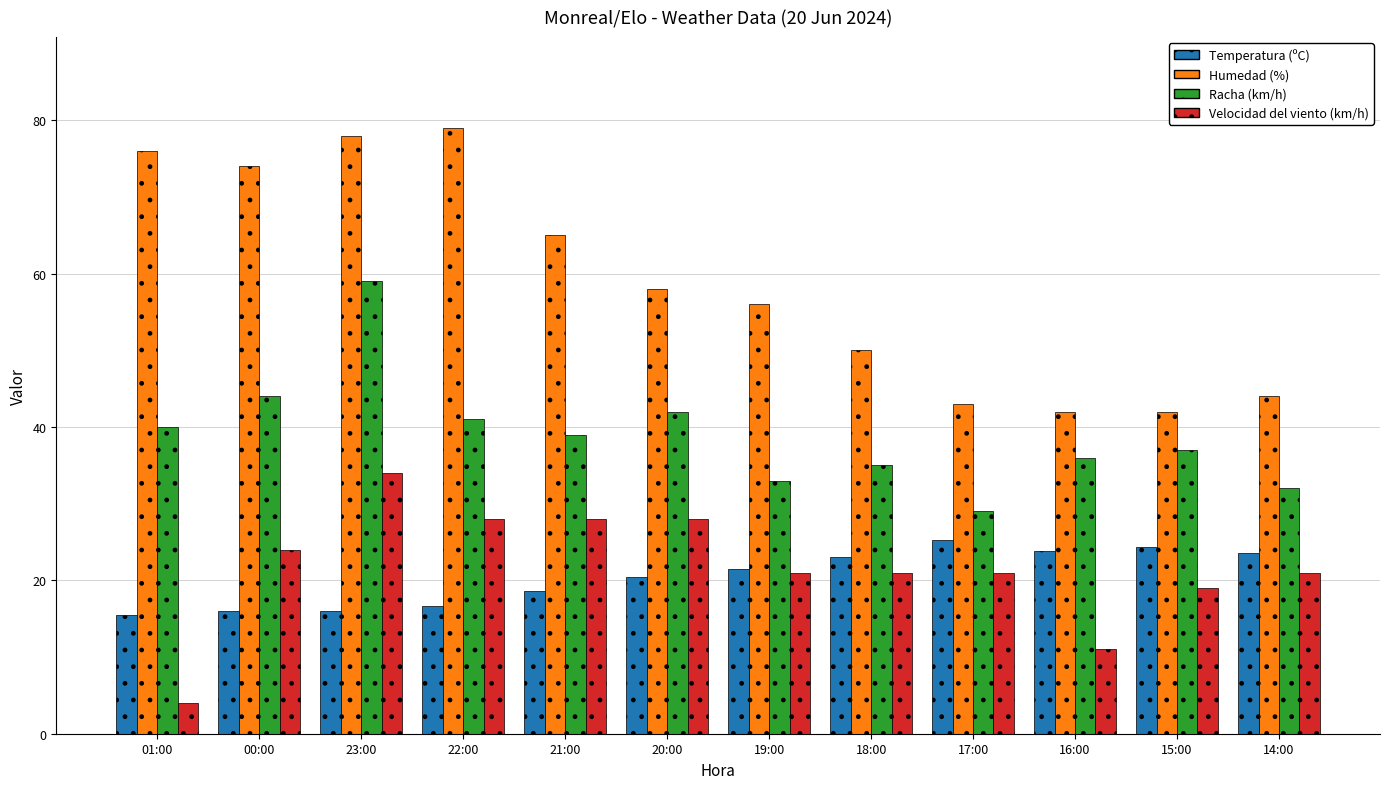

How many data points in Temperatura (ºC) are less than 21?

6